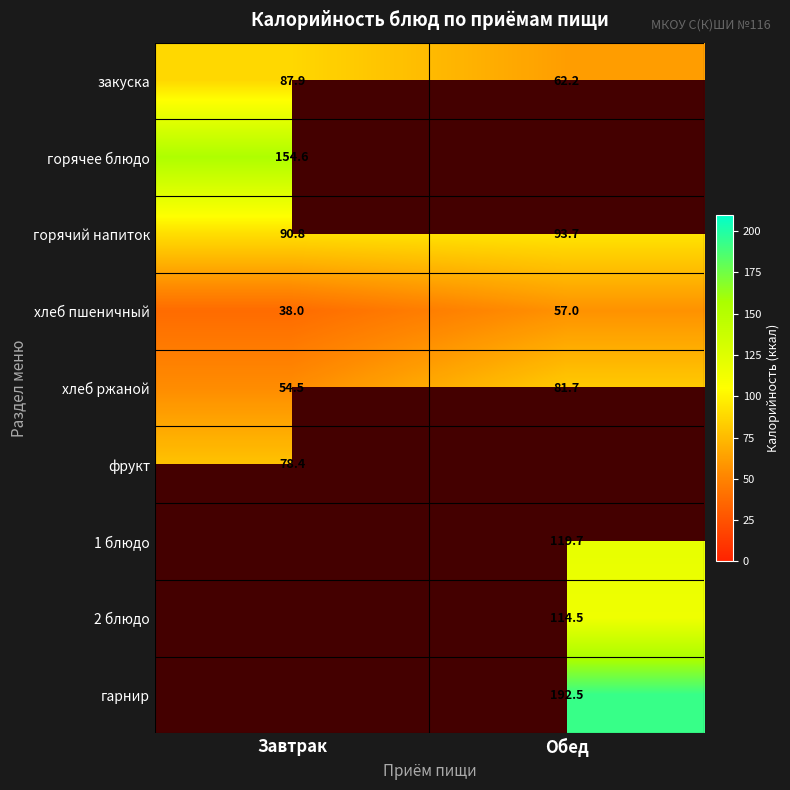

True or false: хлеб ржаной has a value of 24.1 at Завтрак.

False